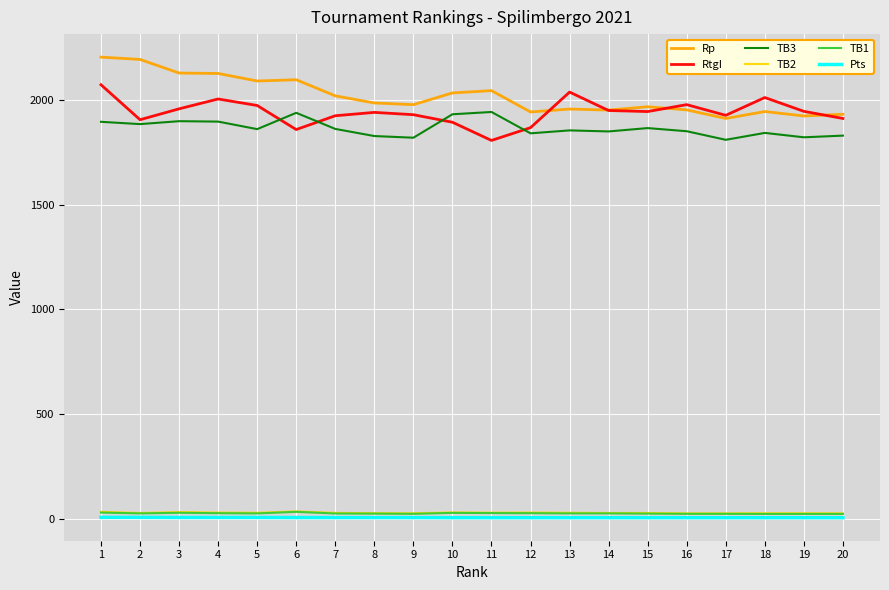

Is the value of TB3 at 7 greater than the value of Rp at 8?

No